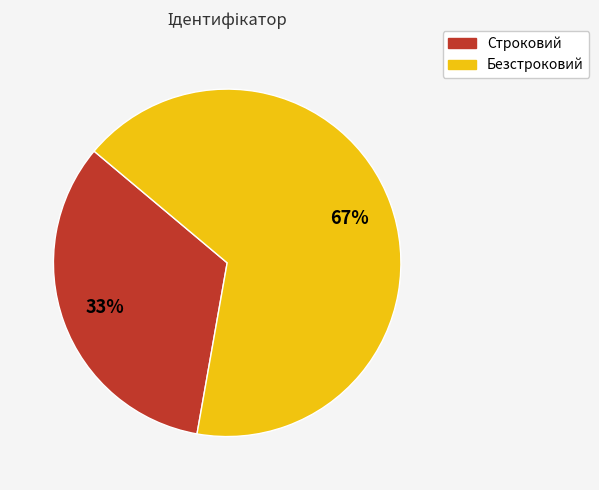

How many slices are in this pie chart?

2